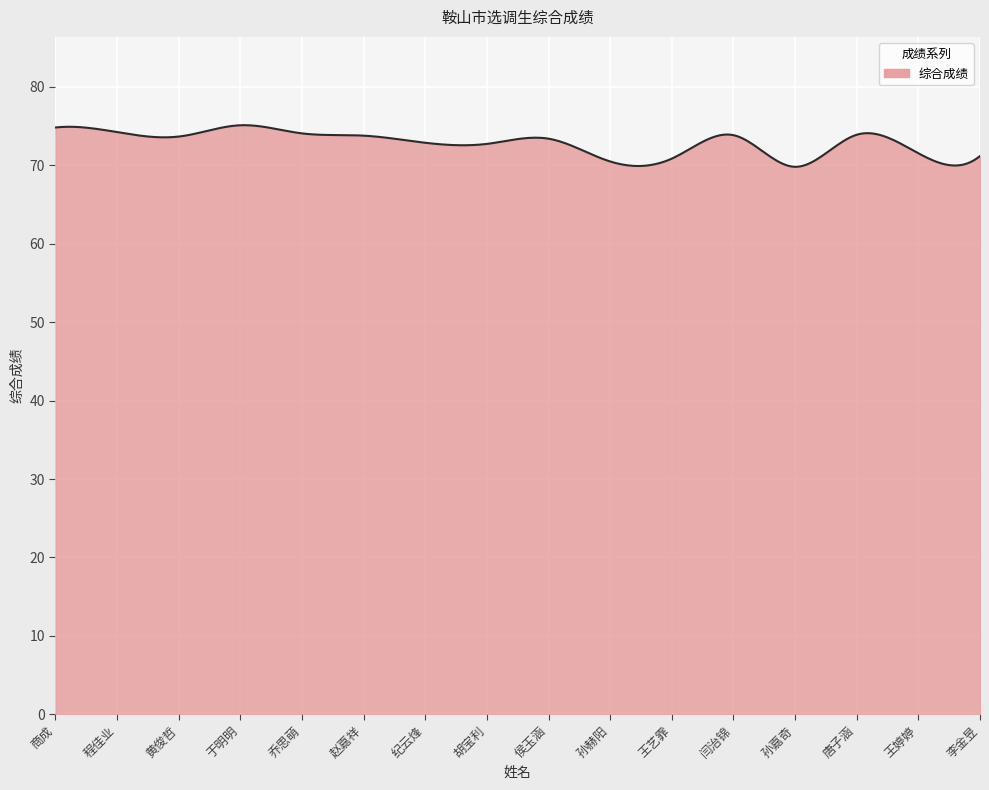

What is the difference between the maximum and minimum values?

5.3